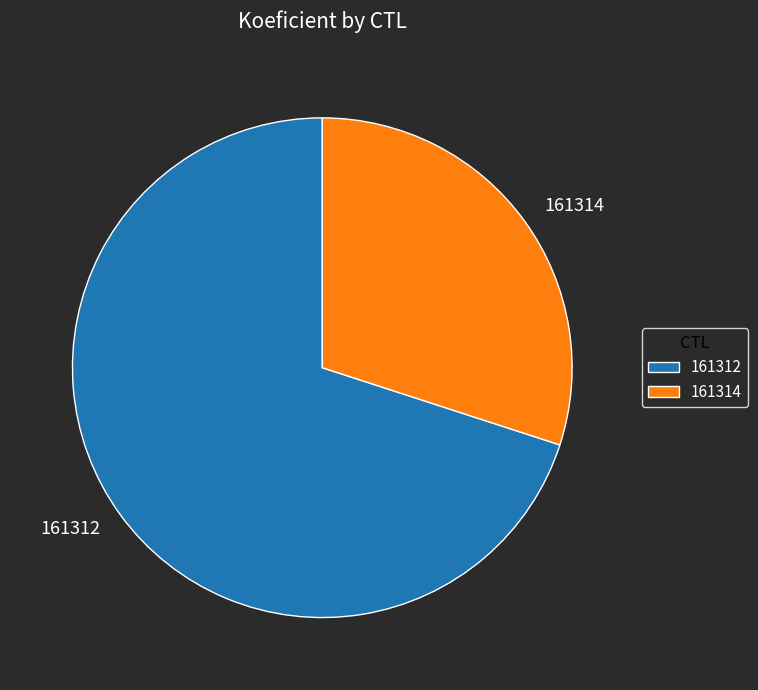

What is the largest slice in the pie chart?

161312